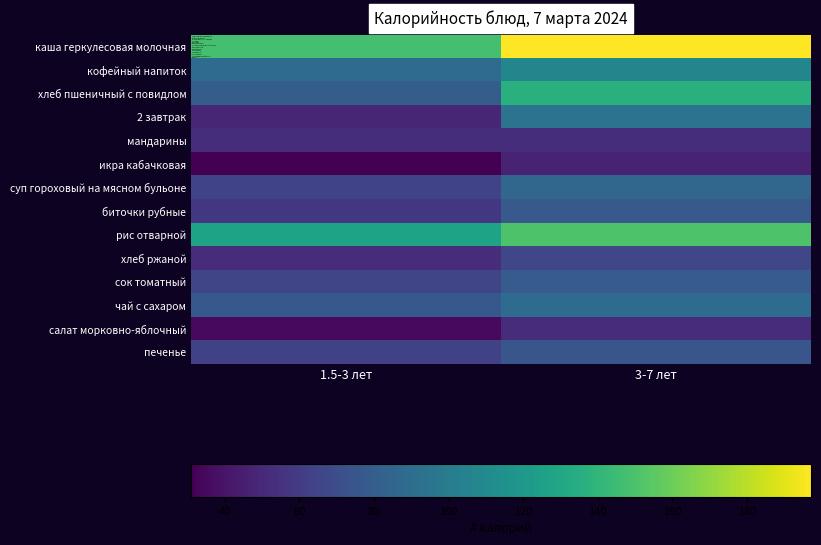

Which category has the highest value across all series?

3-7 лет